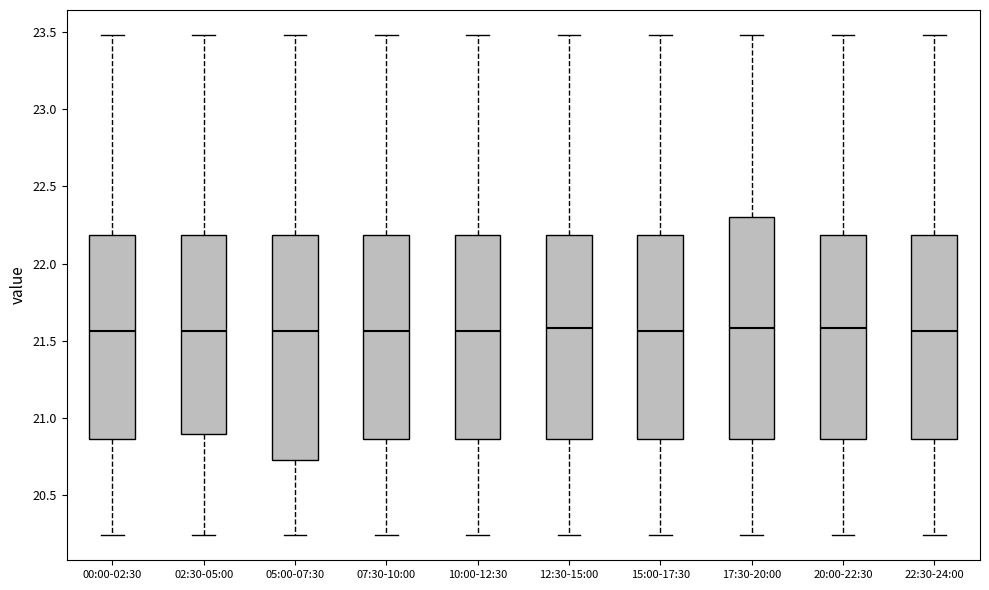

Reading left to right, read every box against the y-axis: the position of its median line, the range the box covers, and the ends of its whiskers. The values are not printed on the chart, so give them approximately, as read against the axis.

00:00-02:30: median 21.55, box 20.85 to 22.20, whiskers 20.25 to 23.50
02:30-05:00: median 21.55, box 20.90 to 22.20, whiskers 20.25 to 23.50
05:00-07:30: median 21.55, box 20.75 to 22.20, whiskers 20.25 to 23.50
07:30-10:00: median 21.55, box 20.85 to 22.20, whiskers 20.25 to 23.50
10:00-12:30: median 21.55, box 20.85 to 22.20, whiskers 20.25 to 23.50
12:30-15:00: median 21.60, box 20.85 to 22.20, whiskers 20.25 to 23.50
15:00-17:30: median 21.55, box 20.85 to 22.20, whiskers 20.25 to 23.50
17:30-20:00: median 21.60, box 20.85 to 22.30, whiskers 20.25 to 23.50
20:00-22:30: median 21.60, box 20.85 to 22.20, whiskers 20.25 to 23.50
22:30-24:00: median 21.55, box 20.85 to 22.20, whiskers 20.25 to 23.50